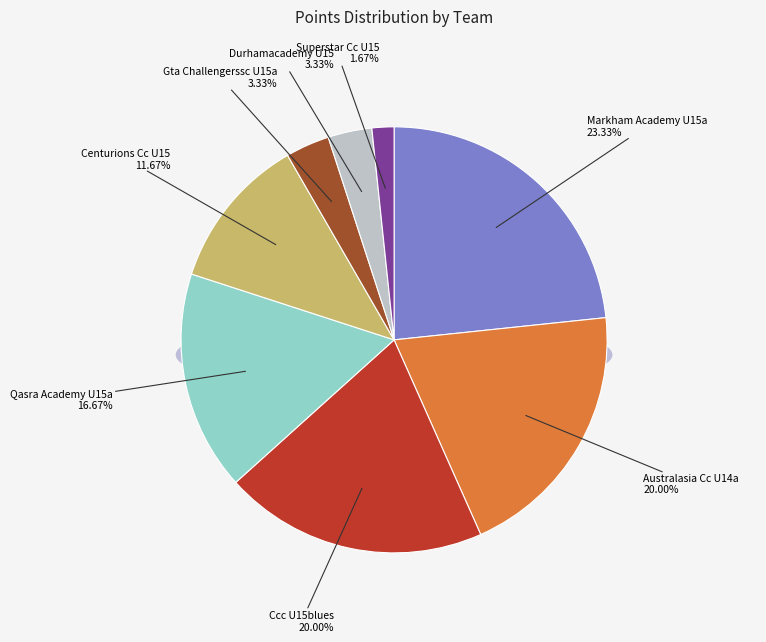

Does Mississauga Ramblers U14 account for over 50% of the chart?

No